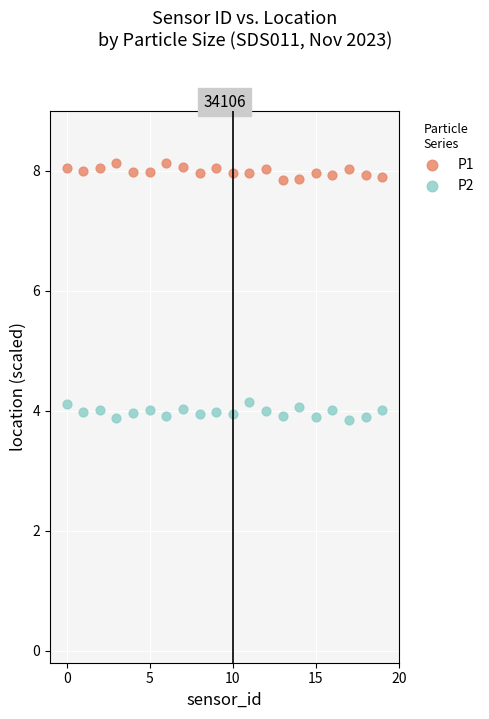

Which series contains the lowest Y value?

P2